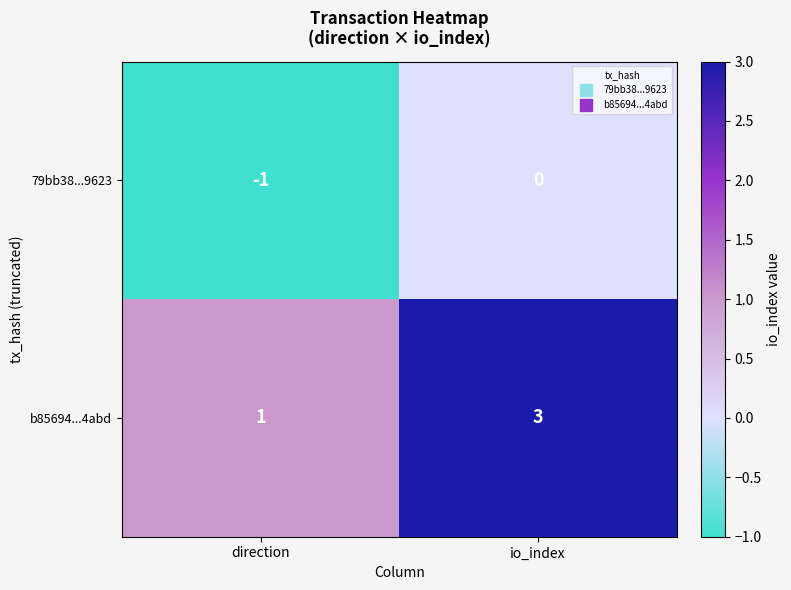

Reading left to right, extract all data points from this chart.

79bb38...9623: -1	0
b85694...4abd: 1	3